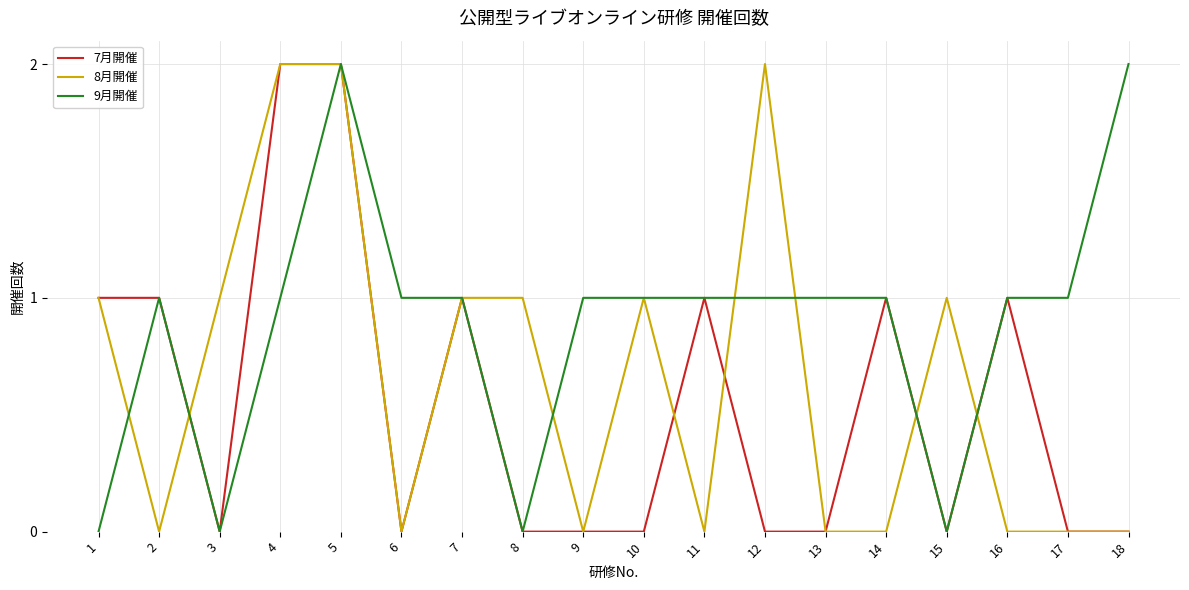

List the series in order of their overall mean, highest first.

9月開催, 8月開催, 7月開催